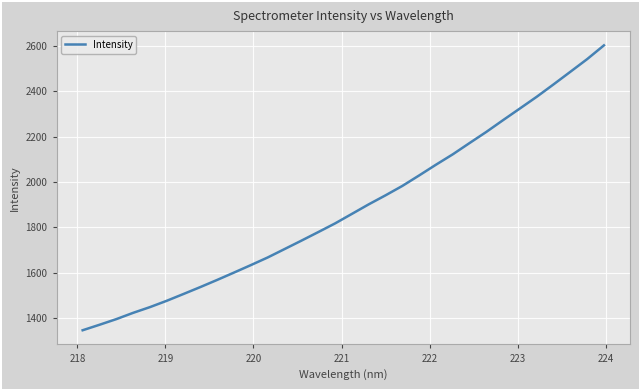

What is the difference between the maximum and minimum values?

1258.1